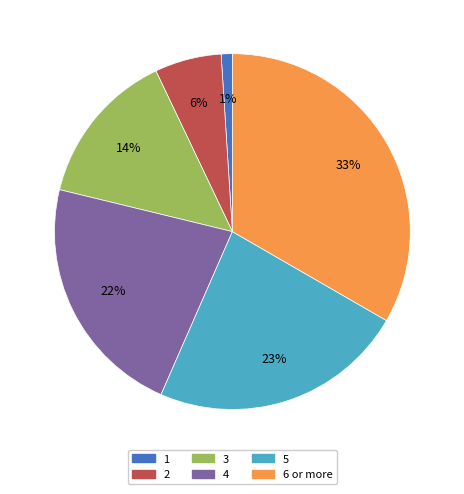

Combined, do 1 and 3 account for over 50%?

No